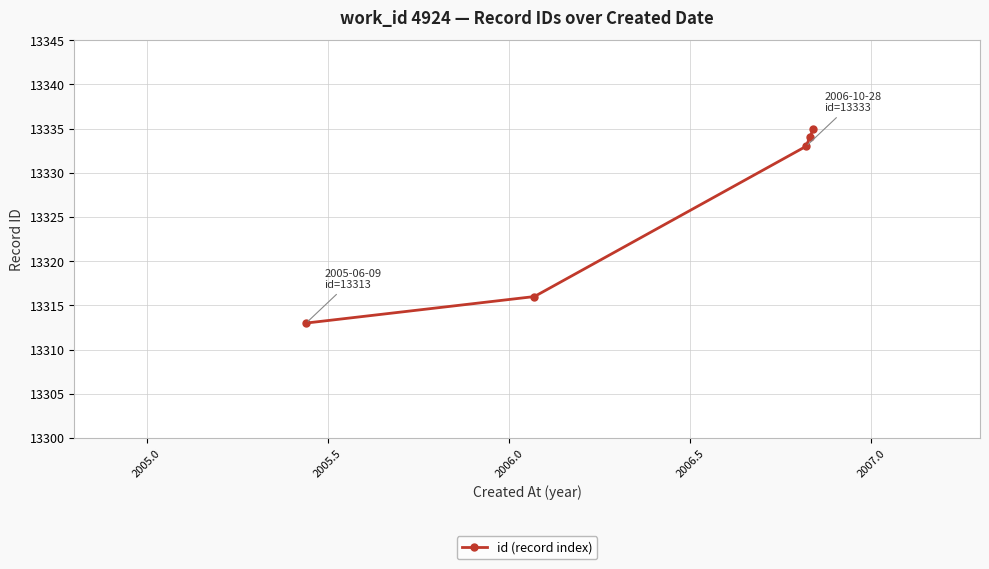

What is the value of the 5th point from the left?

13335